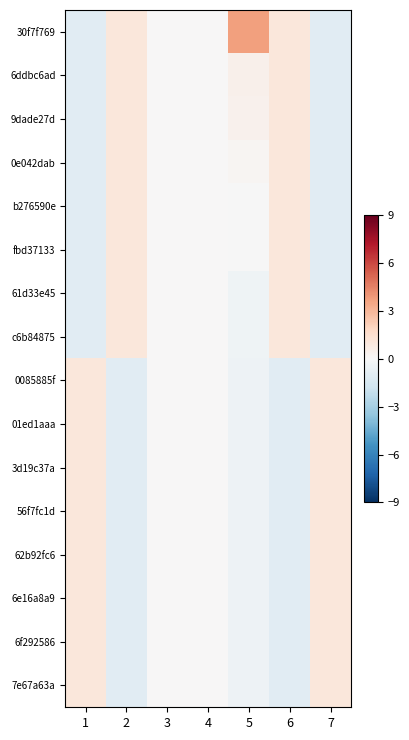

Rank the series at 1 from highest to lowest value.

0085885f, 01ed1aaa, 3d19c37a, 56f7fc1d, 62b92fc6, 6e16a8a9, 6f292586, 7e67a63a, 30f7f769, 6ddbc6ad, 9dade27d, 0e042dab, b276590e, fbd37133, 61d33e45, c6b84875